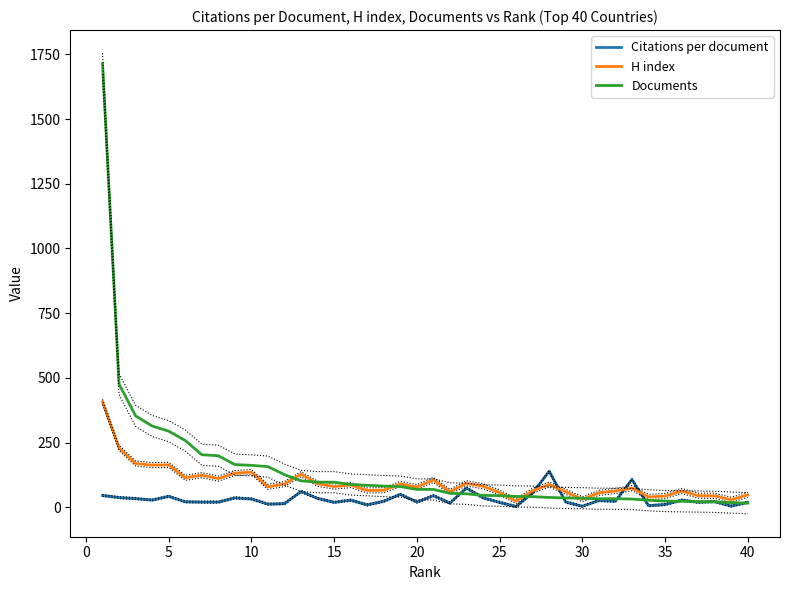

What is the value of the H index point at the 23rd from the left?

93.0